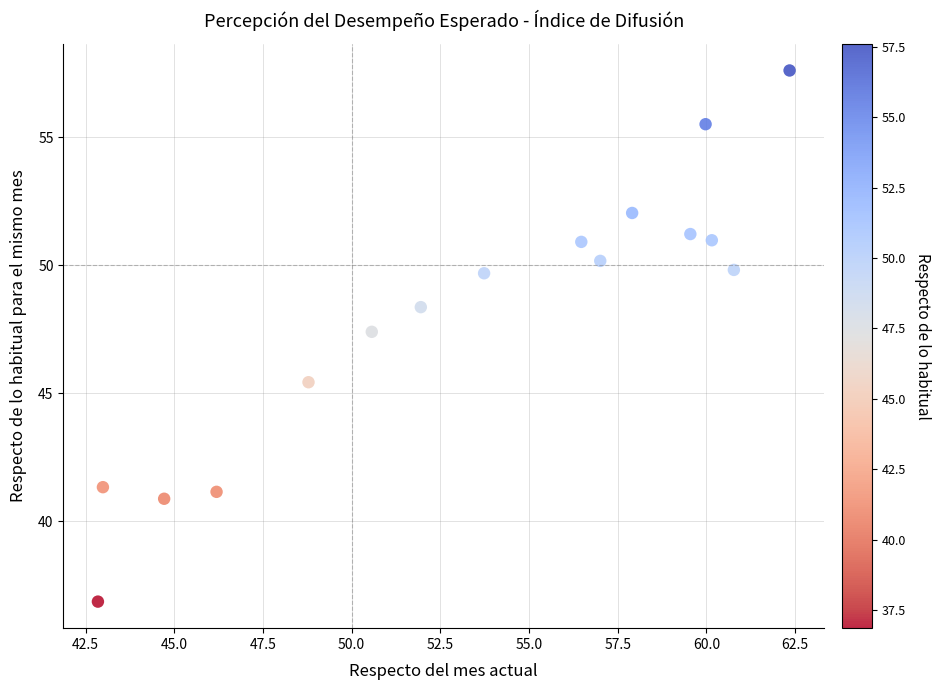

What is the range of X values (max minus min)?

19.5